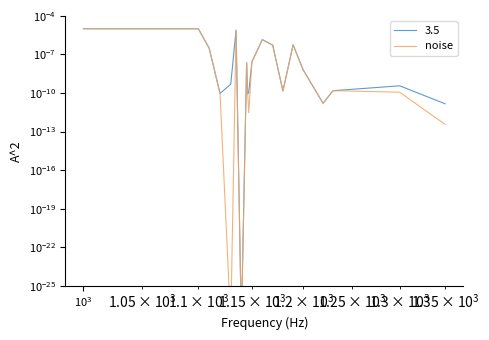

True or false: the data shows 0.0 at 14.

False